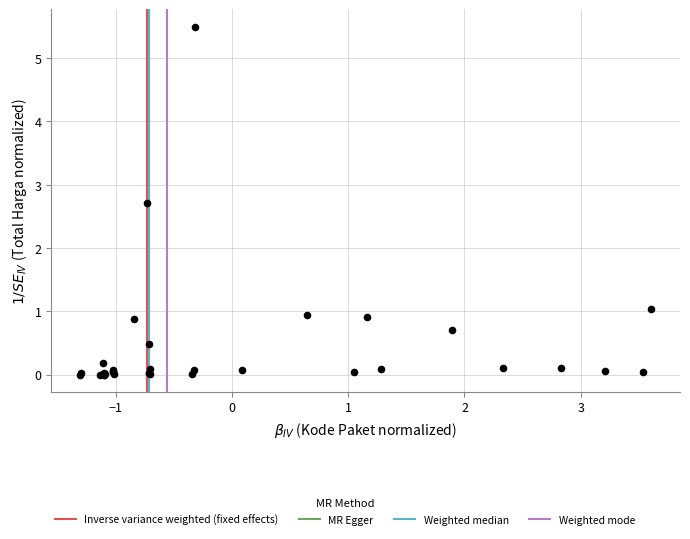

What Y value in the scatter plot is closest to 2?

2.7